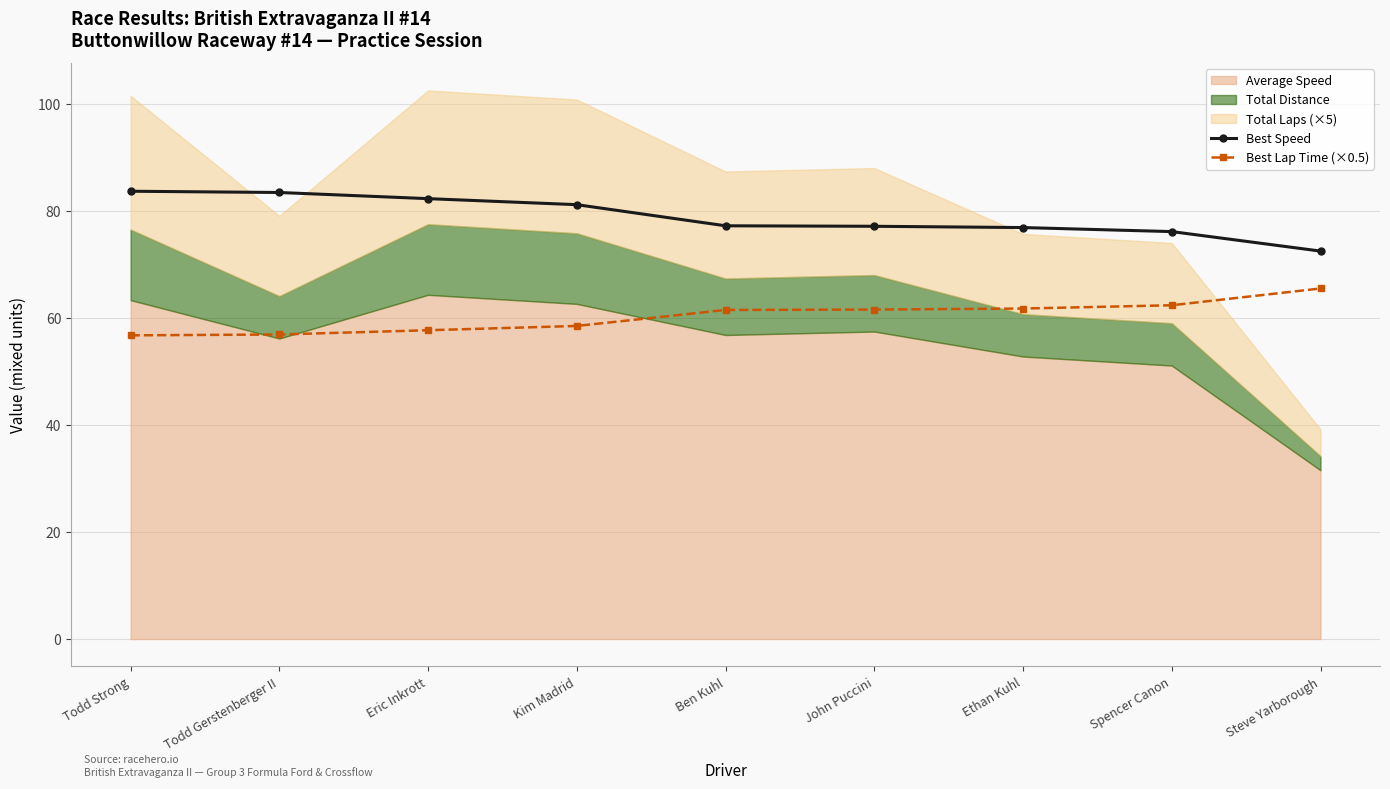

How many data points in Best Lap Time (×0.5) are less than 61?

4